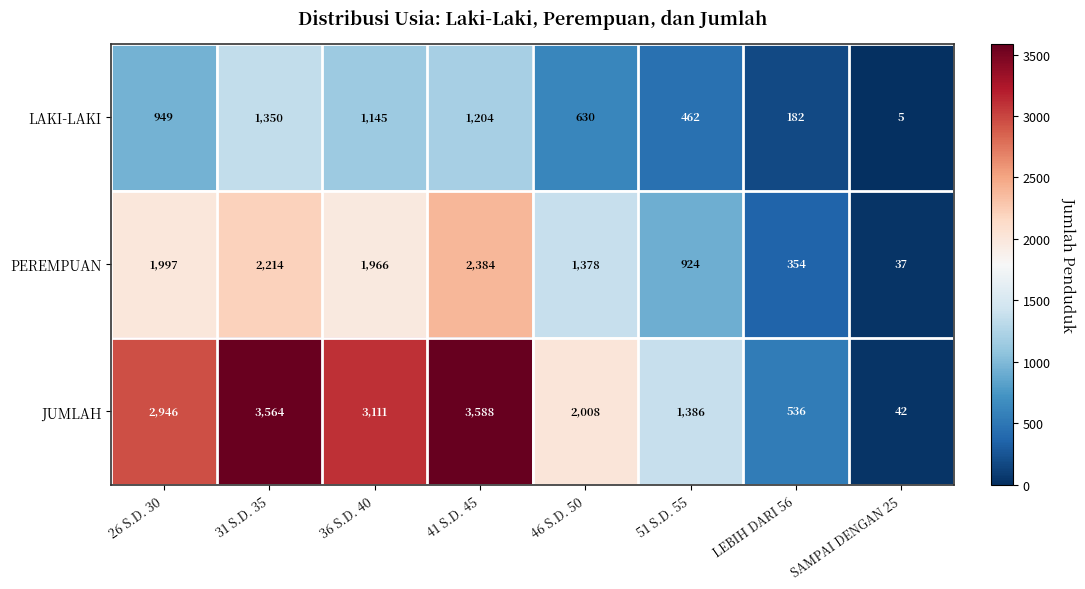

How many data points does each series have?

8